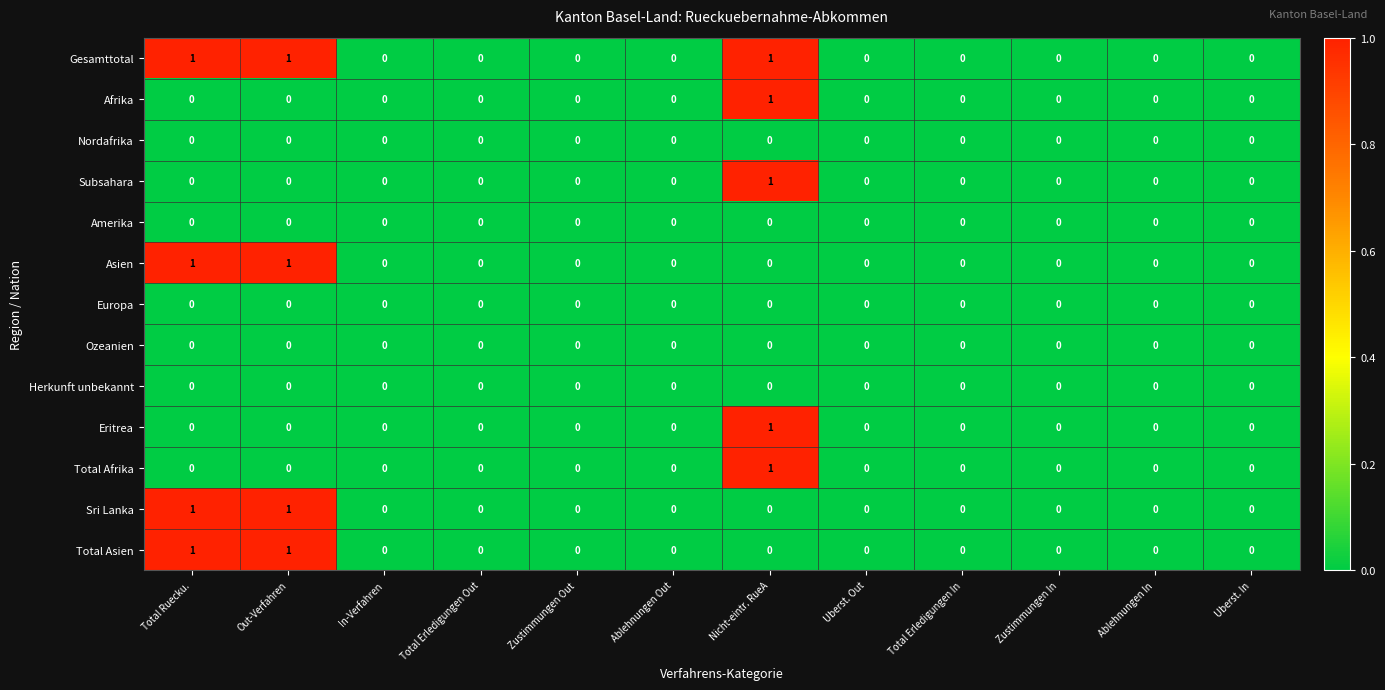

How many Afrika values are between 0 and 1?

12